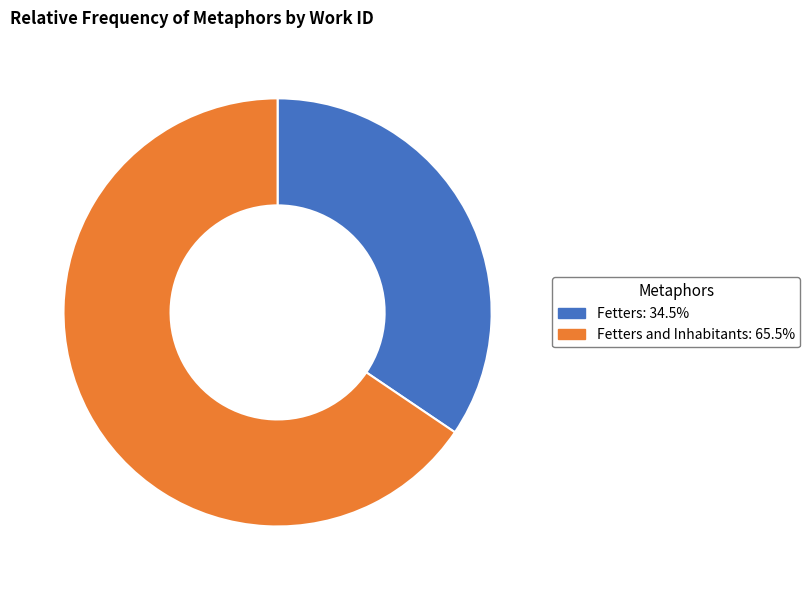

Does any single category account for the majority?

Yes